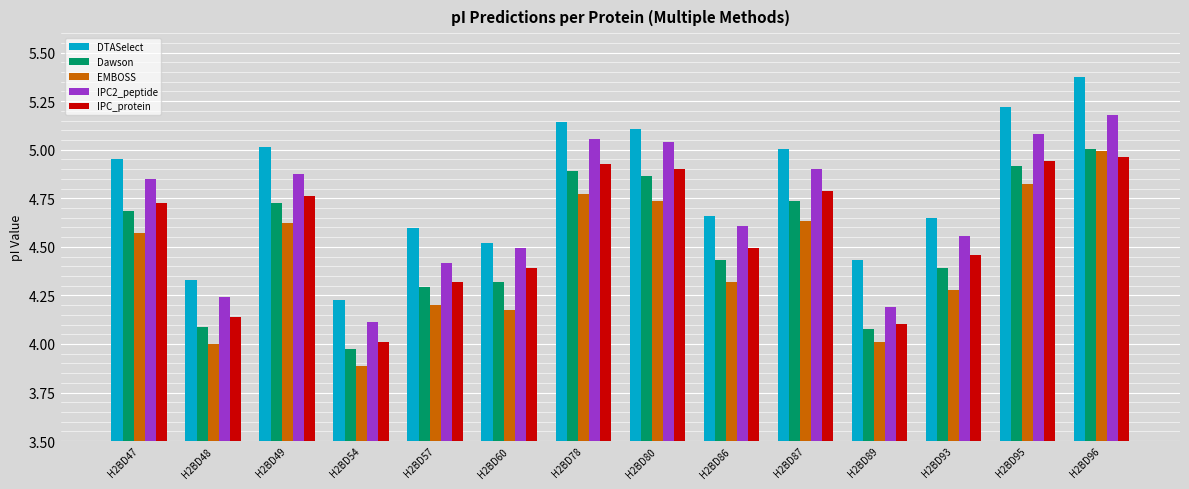

Which series has the widest spread of values?

DTASelect